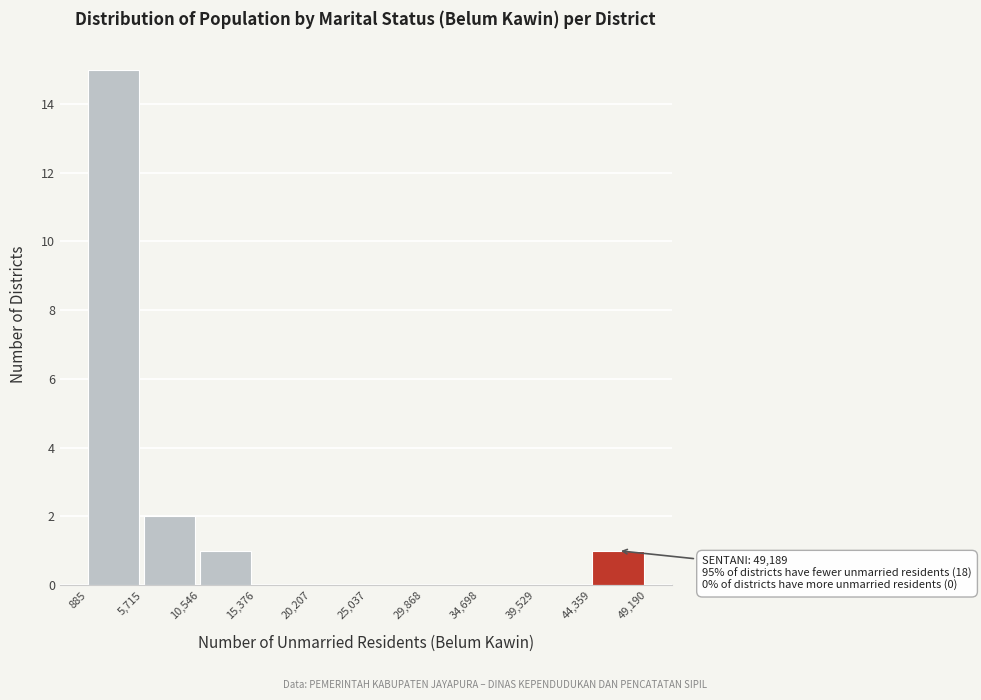

Over which range of the x-axis is the bar tallest?

885 to 5,715